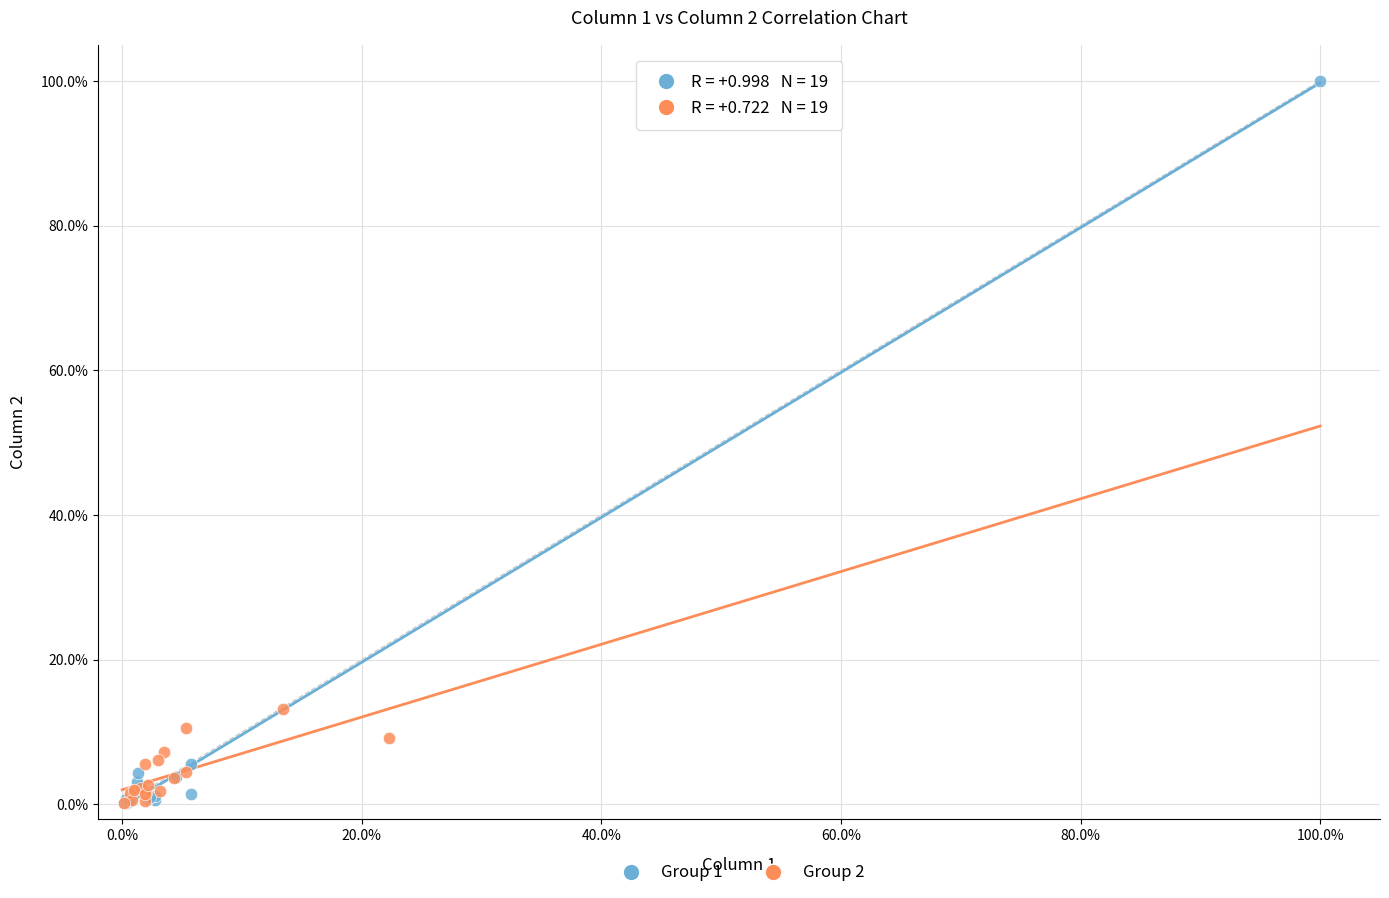

Which series reaches the maximum Y coordinate?

Group 1